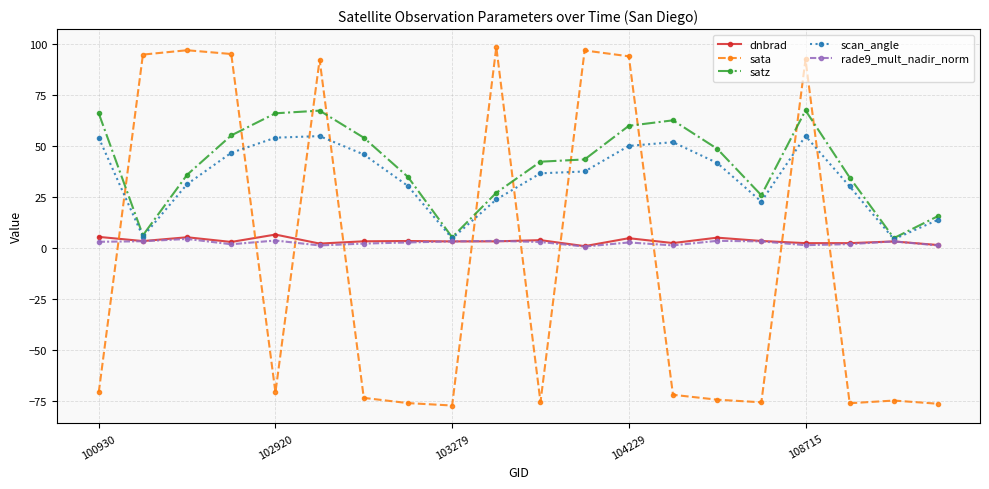

Which series has the largest range (max minus min)?

sata